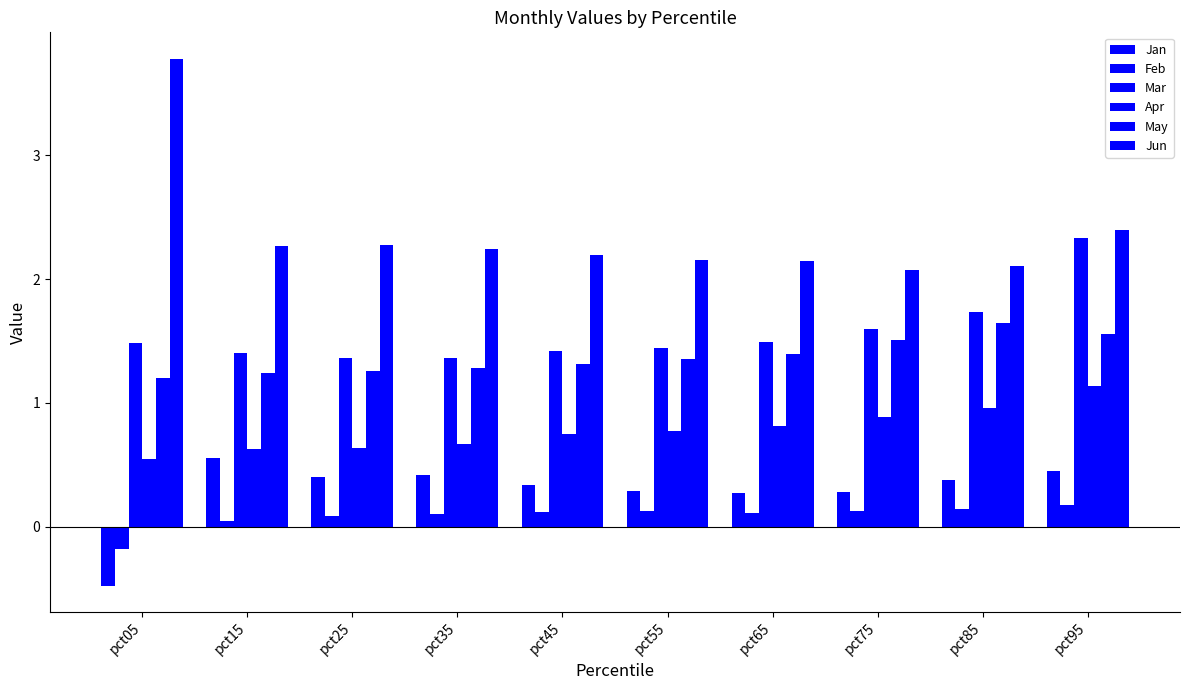

What is the difference between the Jan values at pct85 and pct55?

0.1